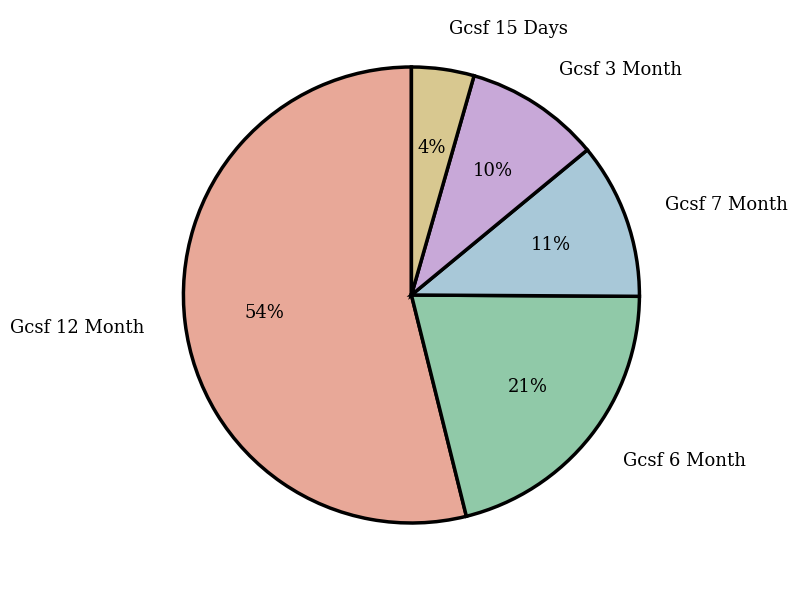

What is the majority slice?

Gcsf 12 Month